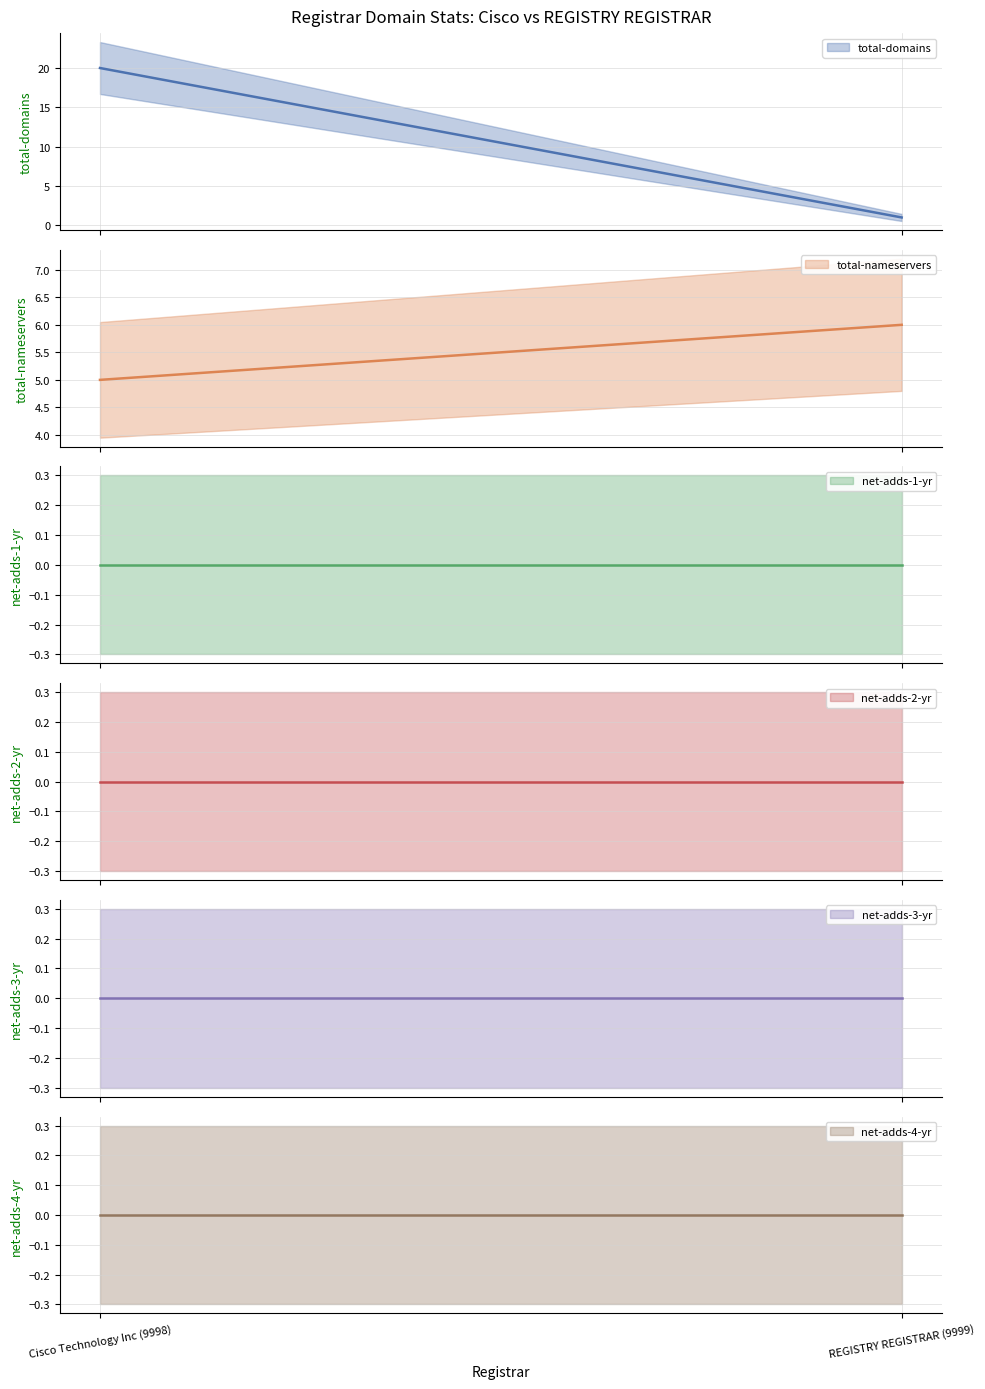

Which series has the largest total across all categories?

total-domains